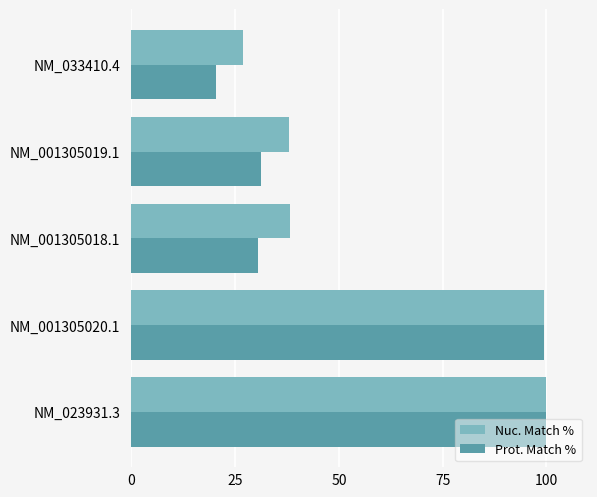

Which series has the widest spread of values?

Prot. Match %